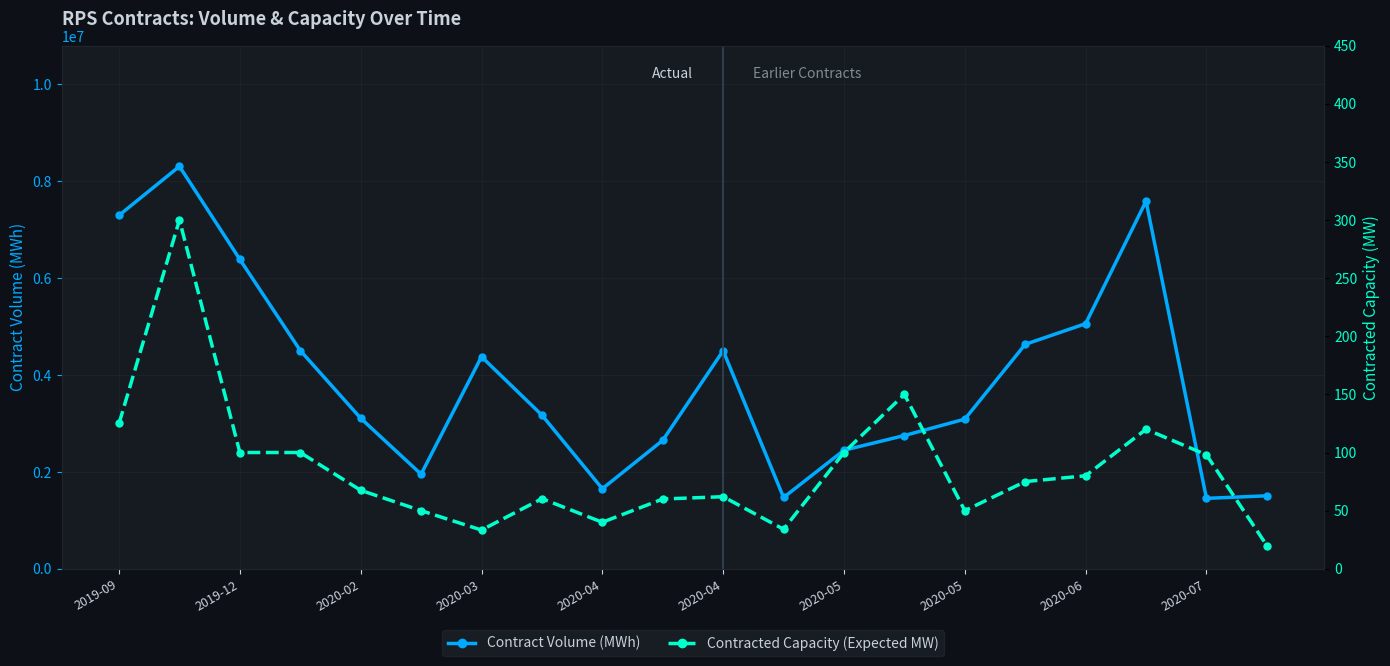

At how many categories does at least one series exceed 2324162?

15